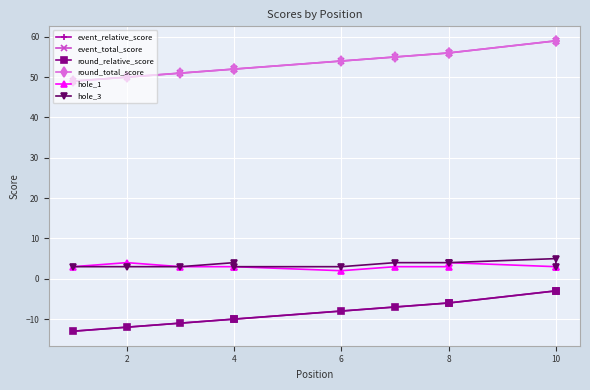

True or false: hole_3 and round_total_score intersect in this chart.

False